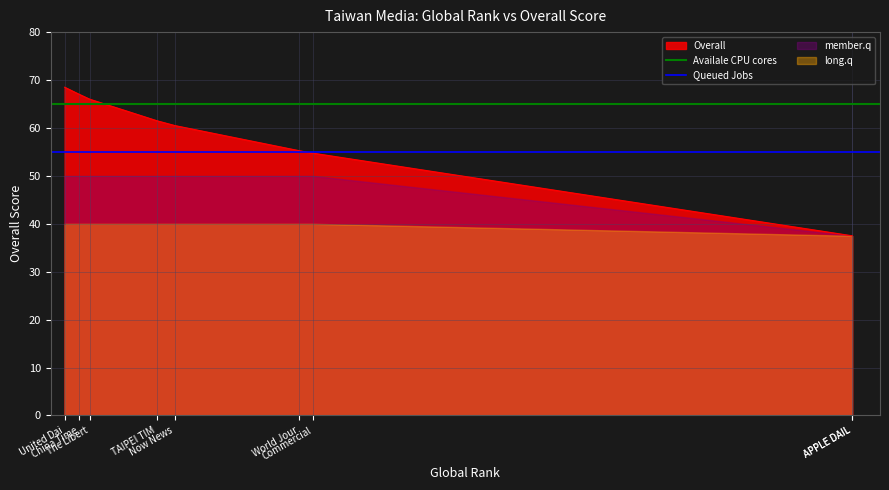

What is the sum of the Availale CPU cores values at China Time and United Dai?

130